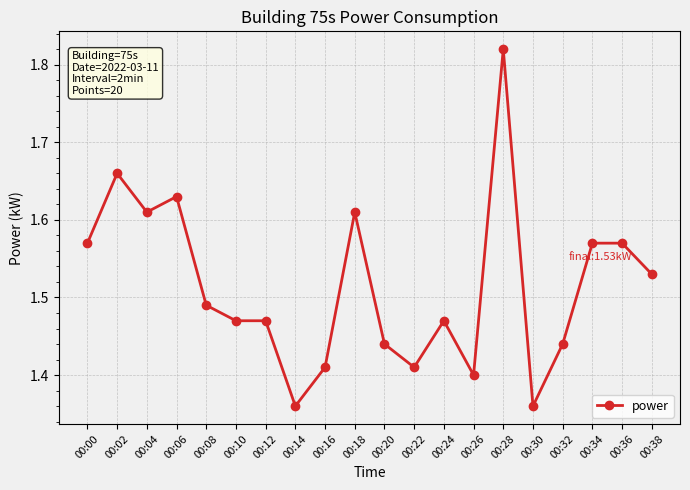

What is the sum of all values?

30.3